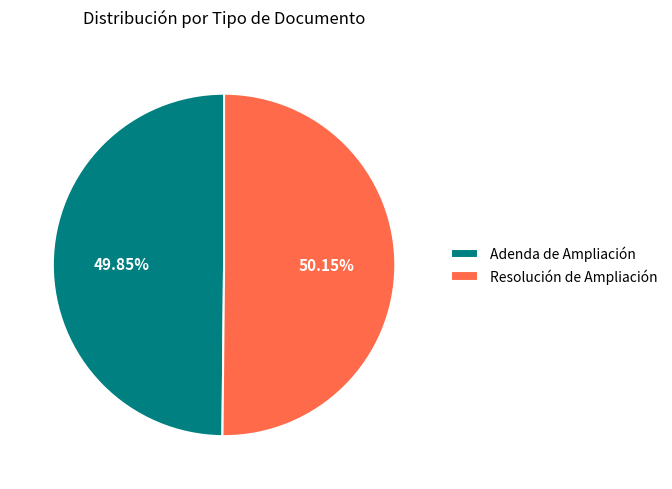

Approximately how many times larger is the value at Adenda de Ampliación compared to Resolución de Ampliación?

1.0